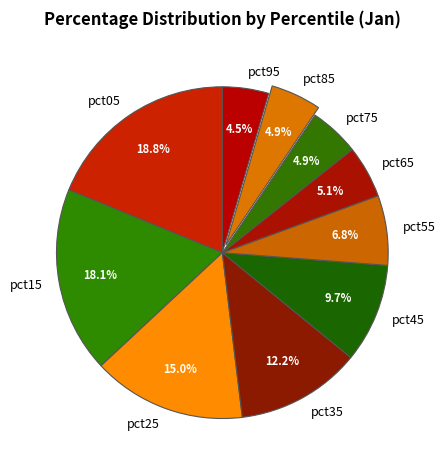

What percentage do pct05 and pct25 together represent?

33.8%